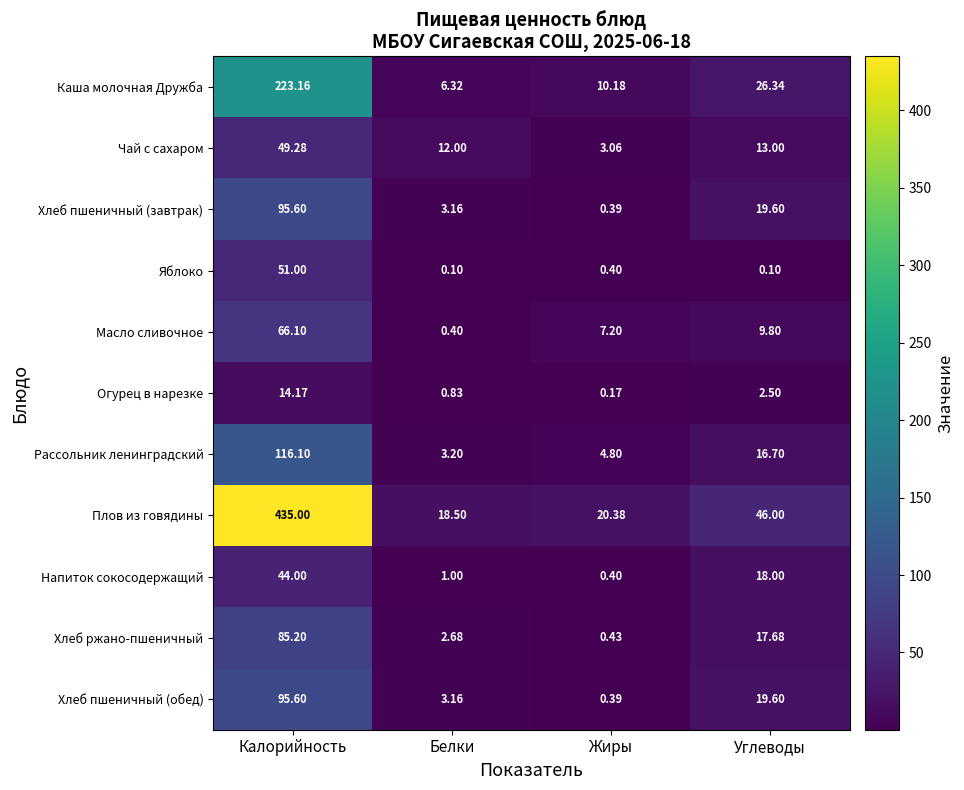

What is the greatest value displayed?

435.0